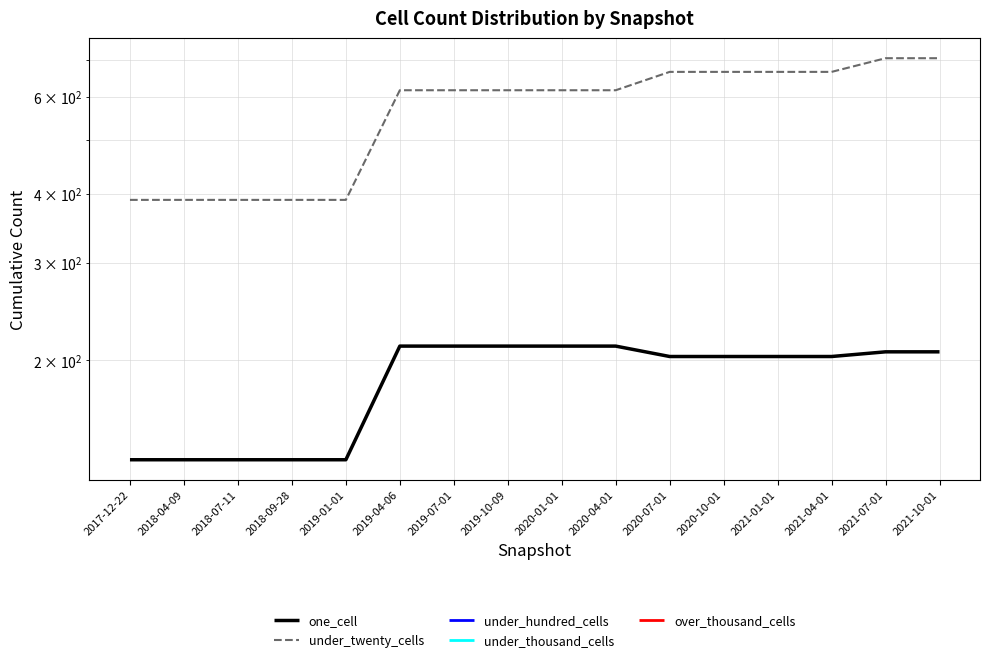

At 2020-01-01, list the series in order from smallest to largest.

one_cell, under_twenty_cells, under_hundred_cells, under_thousand_cells, over_thousand_cells